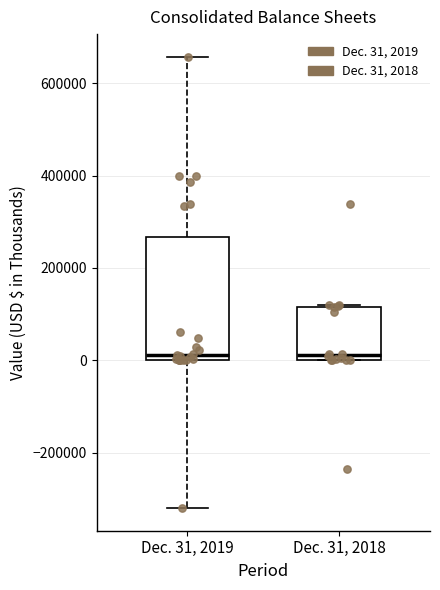

Comparing the boxes themselves (not the whiskers), which one is the tallest?

Dec. 31, 2019